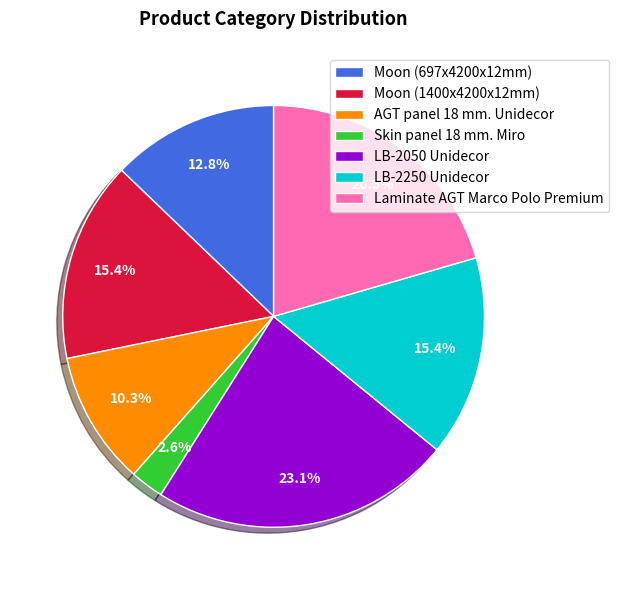

What is the largest slice in the pie chart?

LB-2050 Unidecor